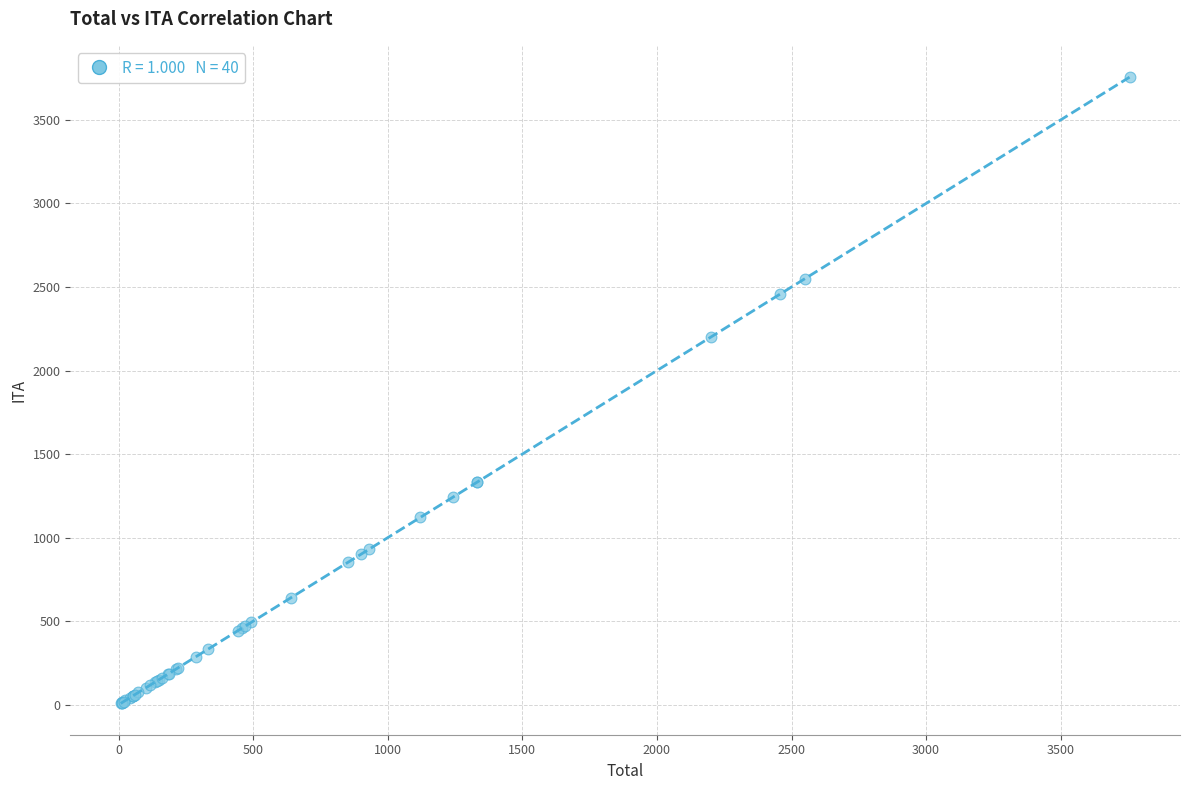

What Y value in the scatter plot is closest to 1881?

2200.3